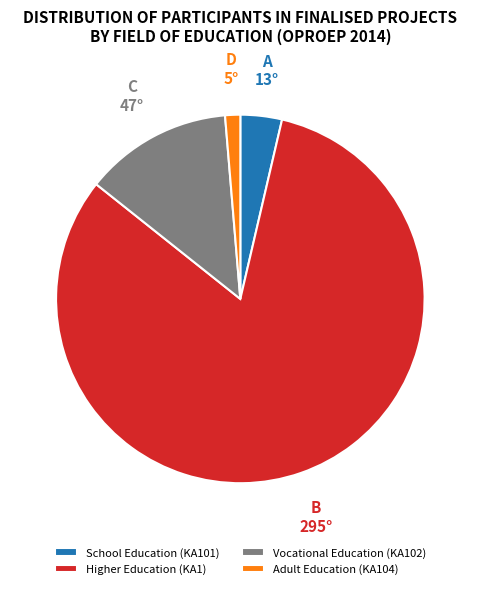

Which slice is the smallest?

Adult Education (KA104)